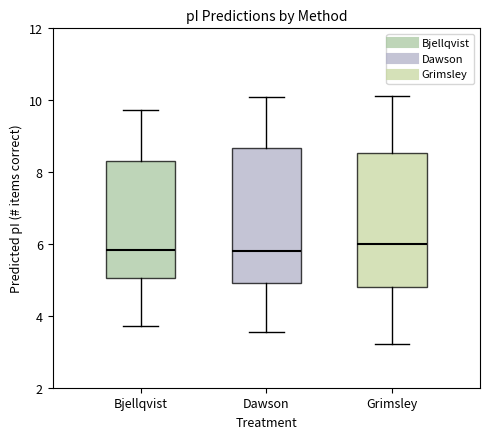

Where does the upper whisker of the box for Dawson end on the y-axis? The values are not printed on the chart, so give them approximately, as read against the axis.

10.0